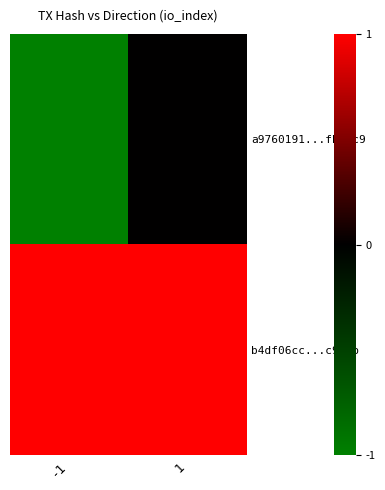

List the series in order of their overall mean, highest first.

b4df06cc...c910b, a9760191...fbbec9